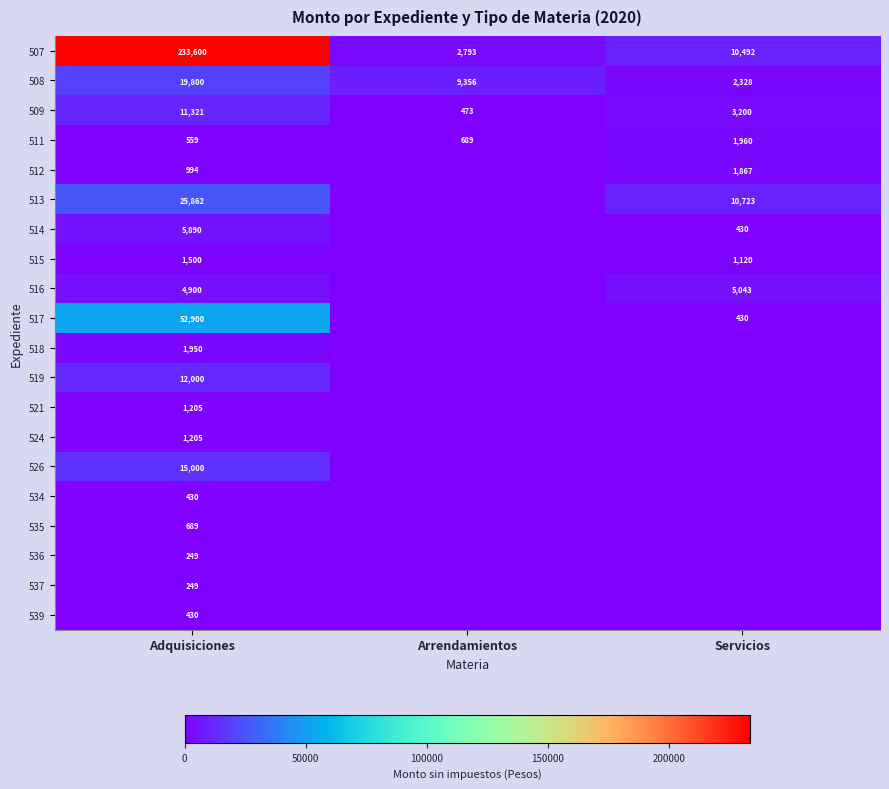

What is the difference between the second highest and minimum values in the 509 series?

2727